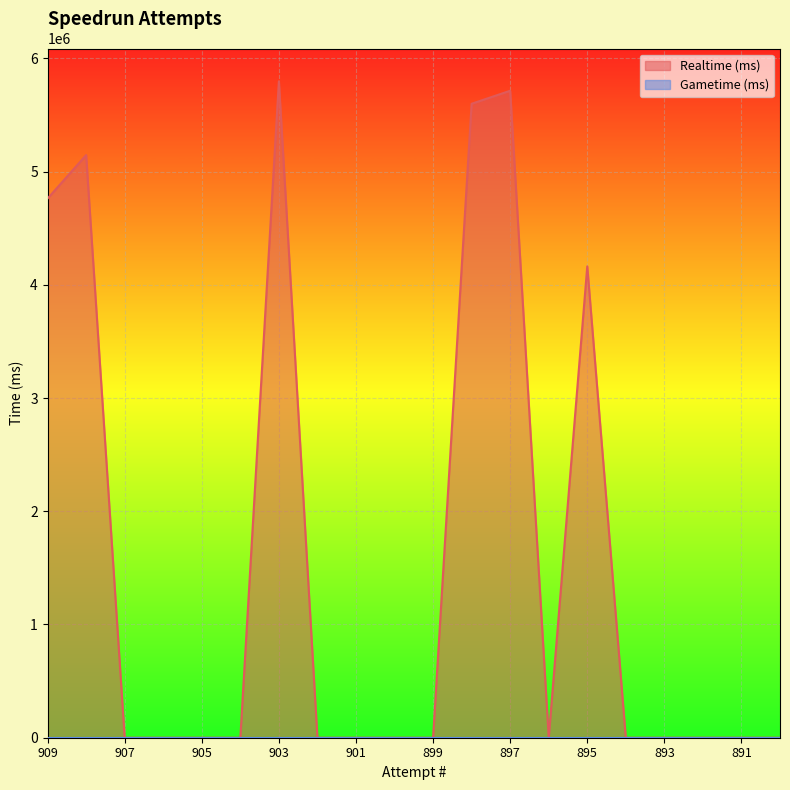

True or false: the data shows 5796677 at 903.

True